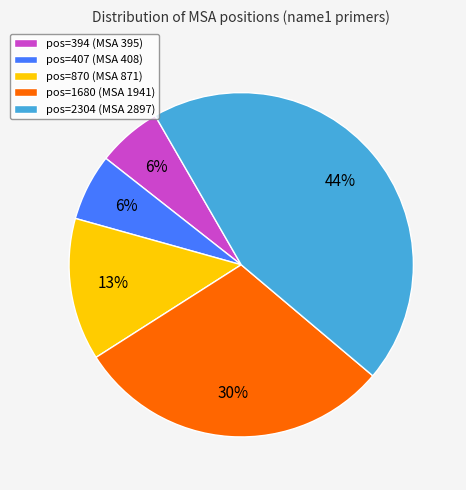

Approximately how many times larger is the value at pos=394 (MSA 395) compared to pos=407 (MSA 408)?

1.0